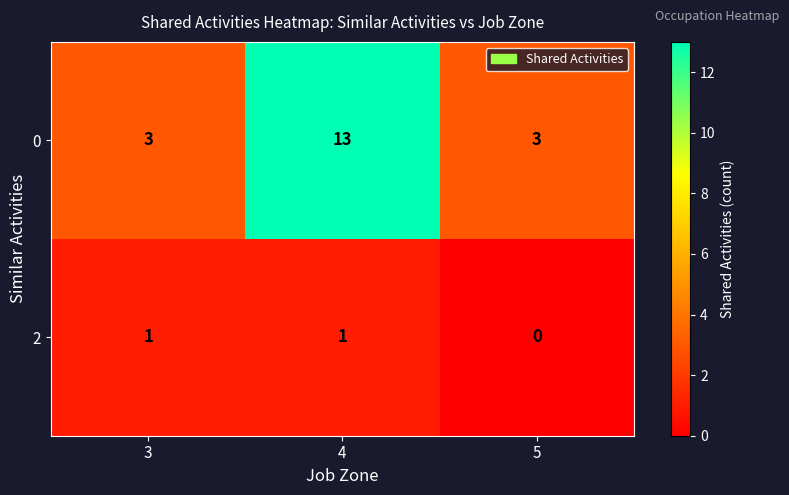

List the series in order of their overall mean, lowest first.

2, 0